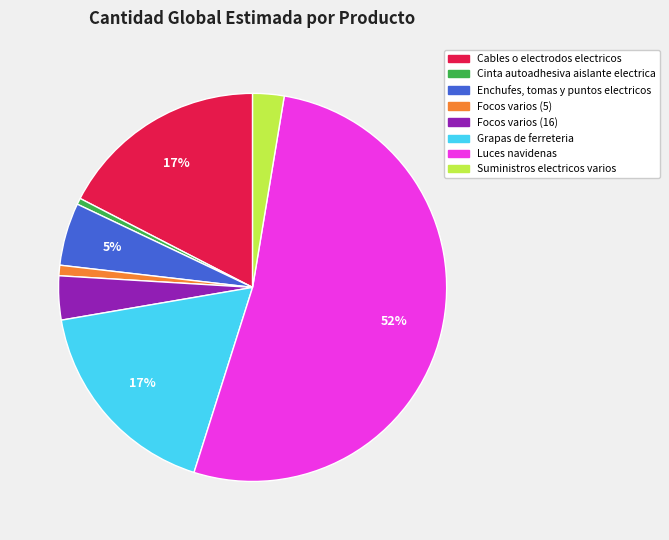

Does Cables o electrodos electricos account for over 50% of the chart?

No